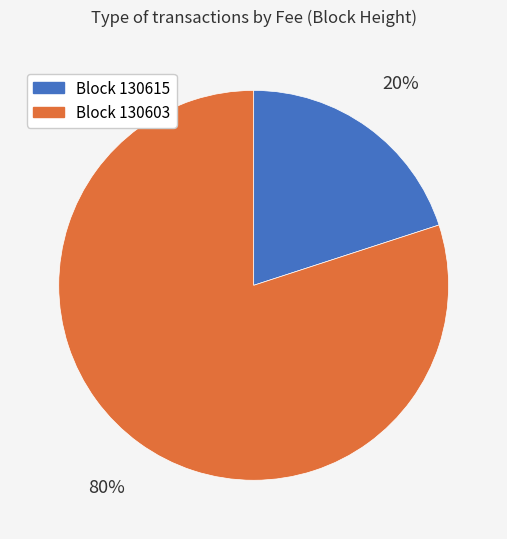

Does any single category account for the majority?

Yes